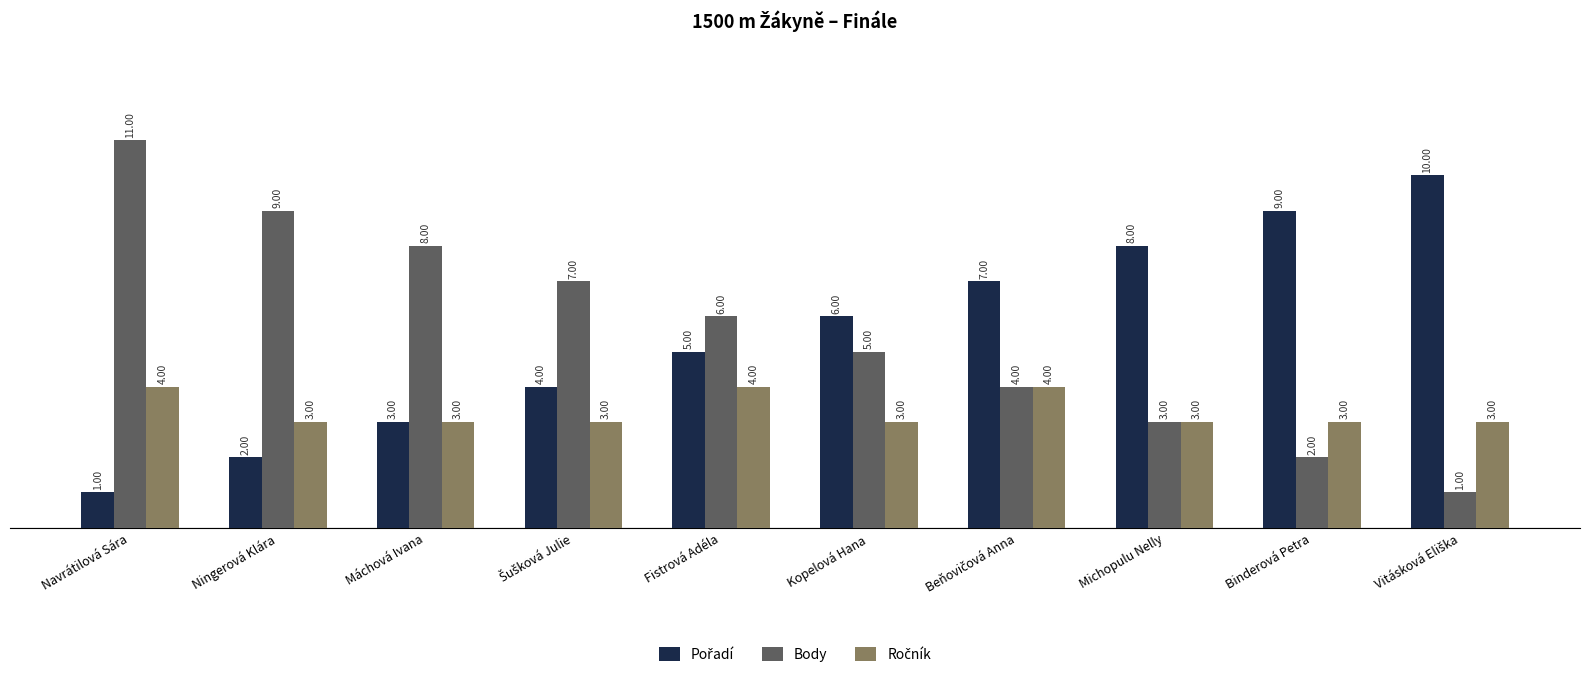

At which label does Body first exceed 6?

Navrátilová Sára